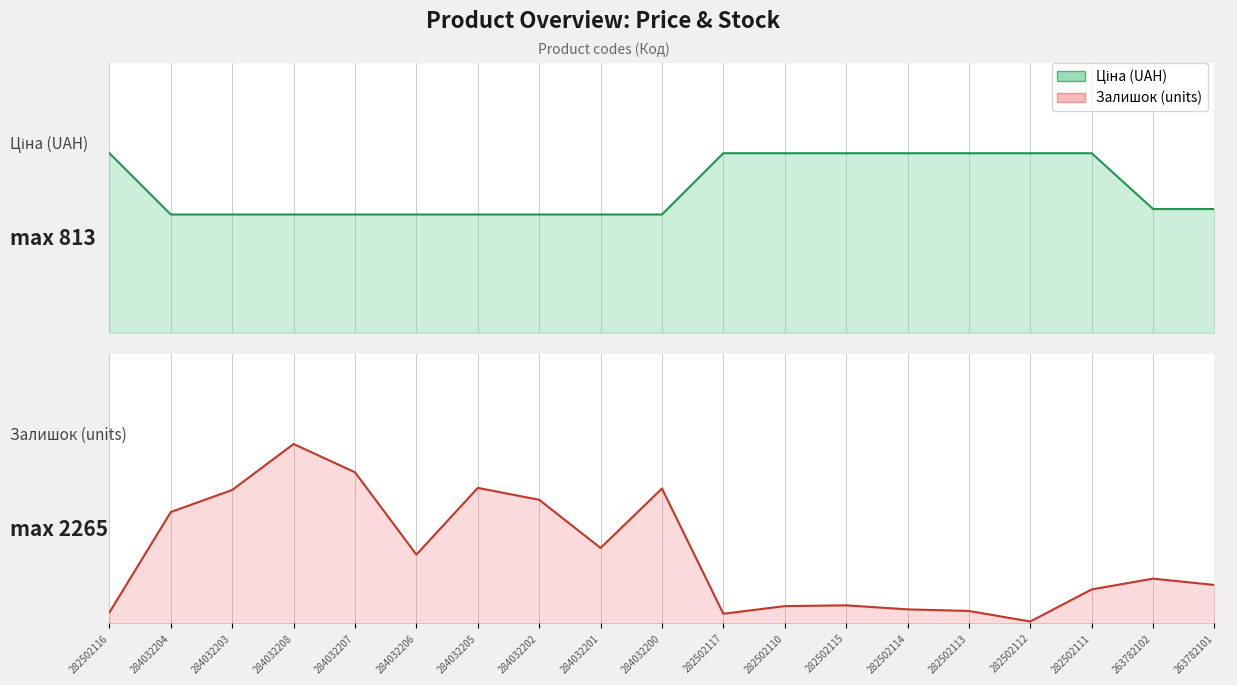

What is the sum of all Залишок values?

16616.0